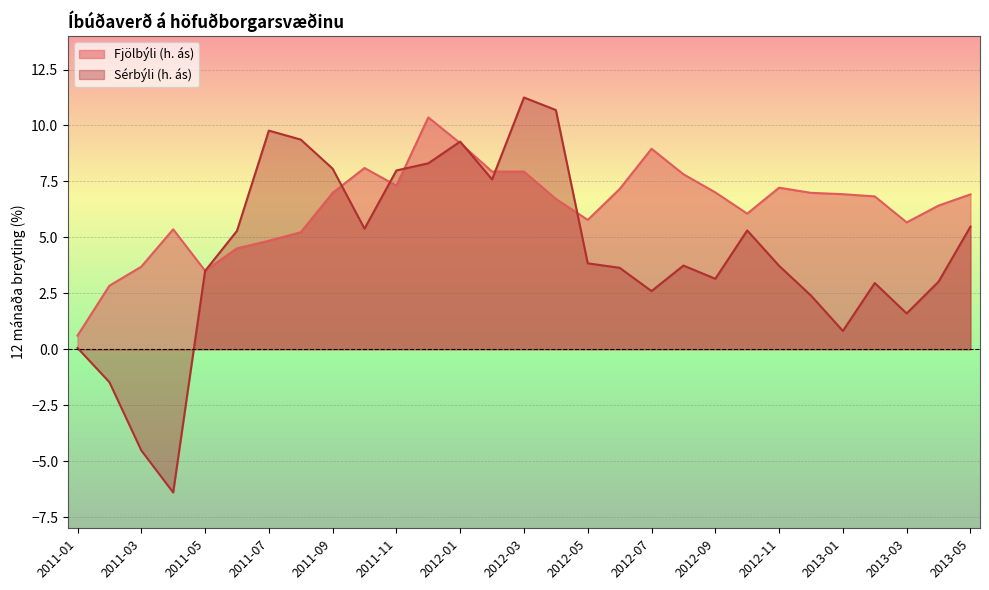

At 2012-07, list the series in order from smallest to largest.

Sérbýli (h. ás), Fjölbýli (h. ás)